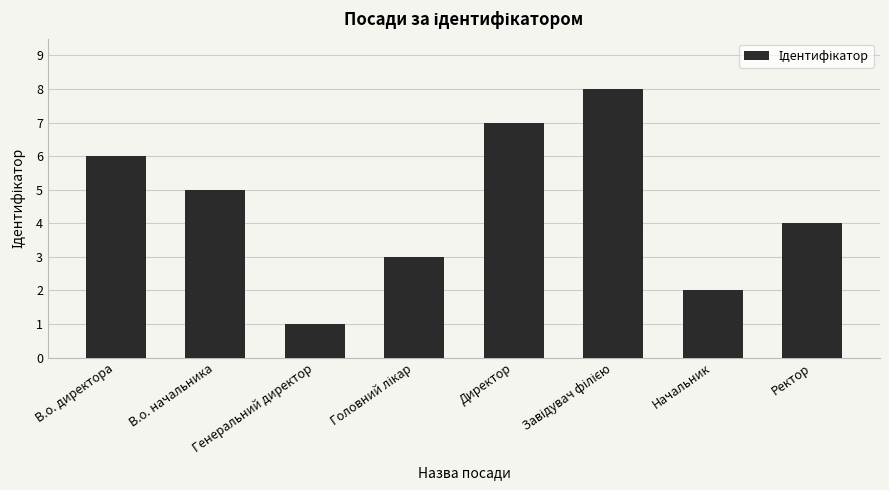

Reading left to right, transcribe all the data shown in this chart.

6	5	1	3	7	8	2	4